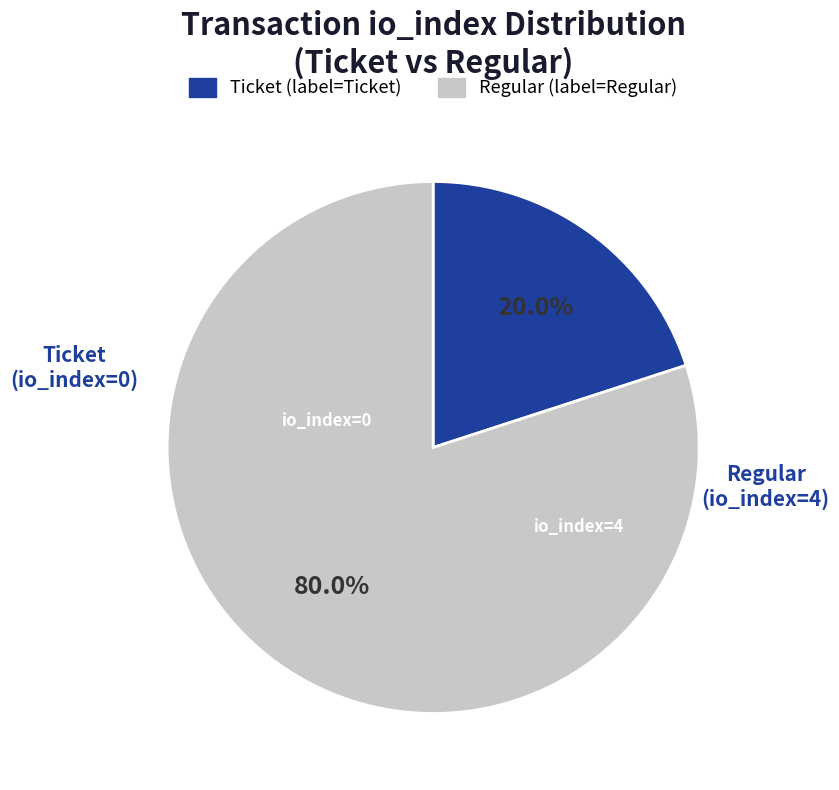

Does any single category account for the majority?

Yes